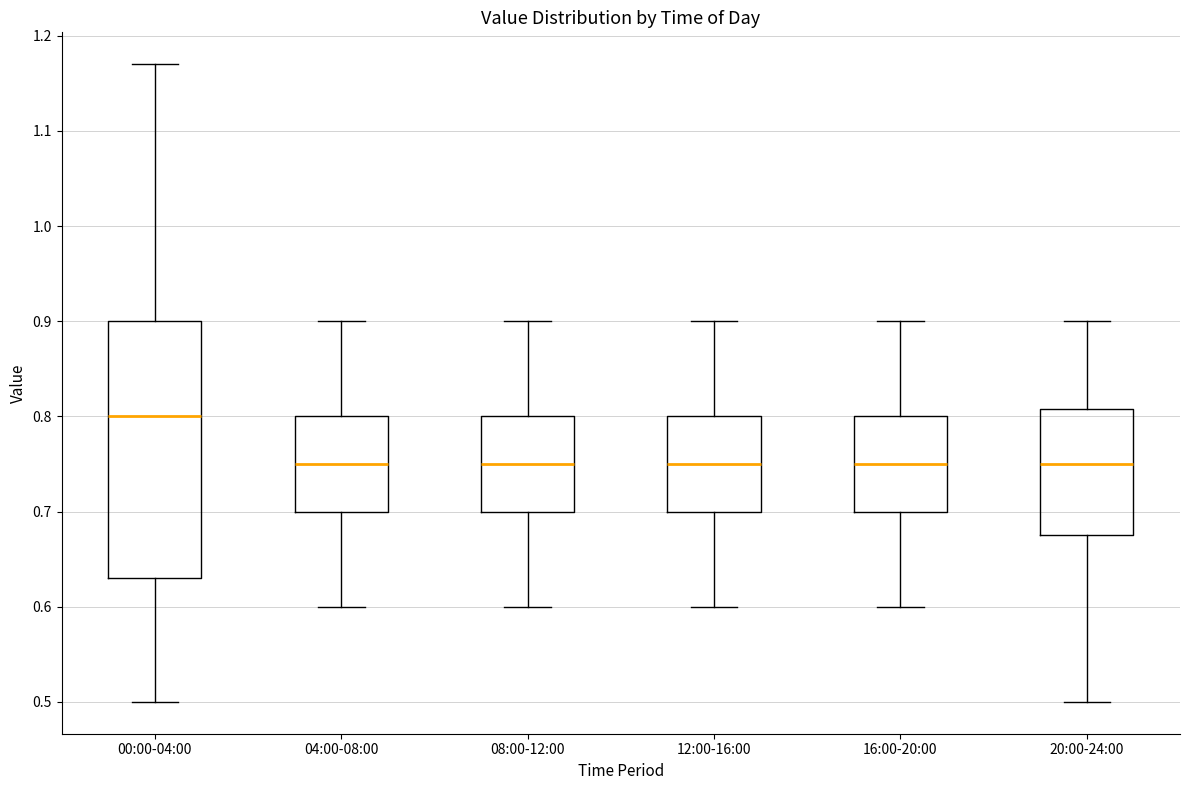

Reading left to right, transcribe this box plot: for each box, give where its median line is, the range the box spans, and where its two whiskers end, as read against the y-axis. The values are not printed on the chart, so give them approximately, as read against the axis.

00:00-04:00: median 0.80, box 0.63 to 0.90, whiskers 0.50 to 1.17
04:00-08:00: median 0.75, box 0.70 to 0.80, whiskers 0.60 to 0.90
08:00-12:00: median 0.75, box 0.70 to 0.80, whiskers 0.60 to 0.90
12:00-16:00: median 0.75, box 0.70 to 0.80, whiskers 0.60 to 0.90
16:00-20:00: median 0.75, box 0.70 to 0.80, whiskers 0.60 to 0.90
20:00-24:00: median 0.75, box 0.68 to 0.81, whiskers 0.50 to 0.90